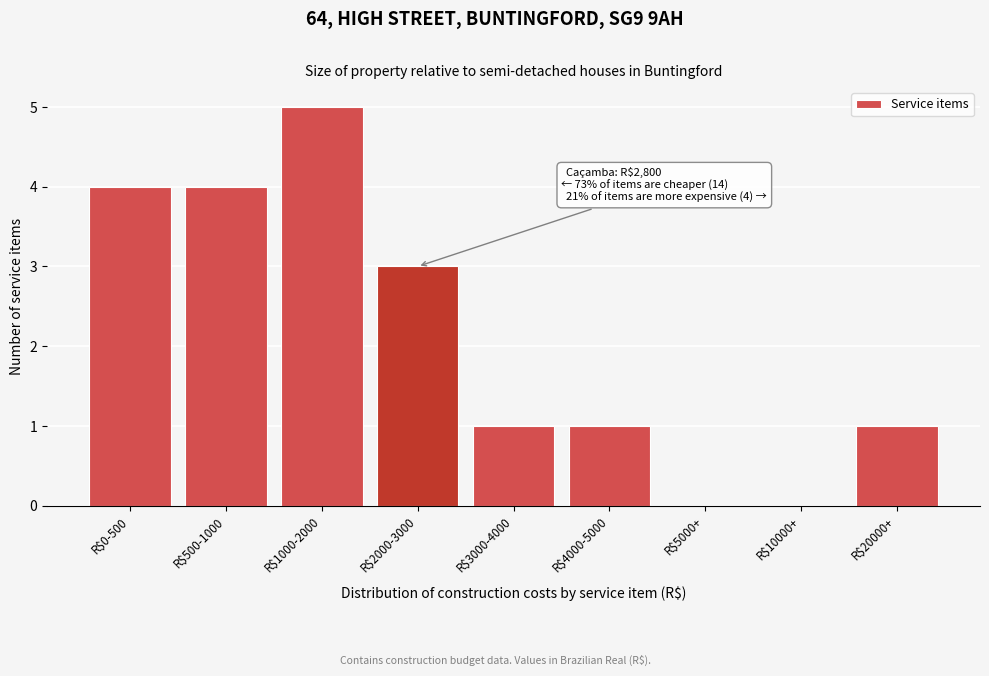

Is it true that the value at R$500-1000 is 4?

True